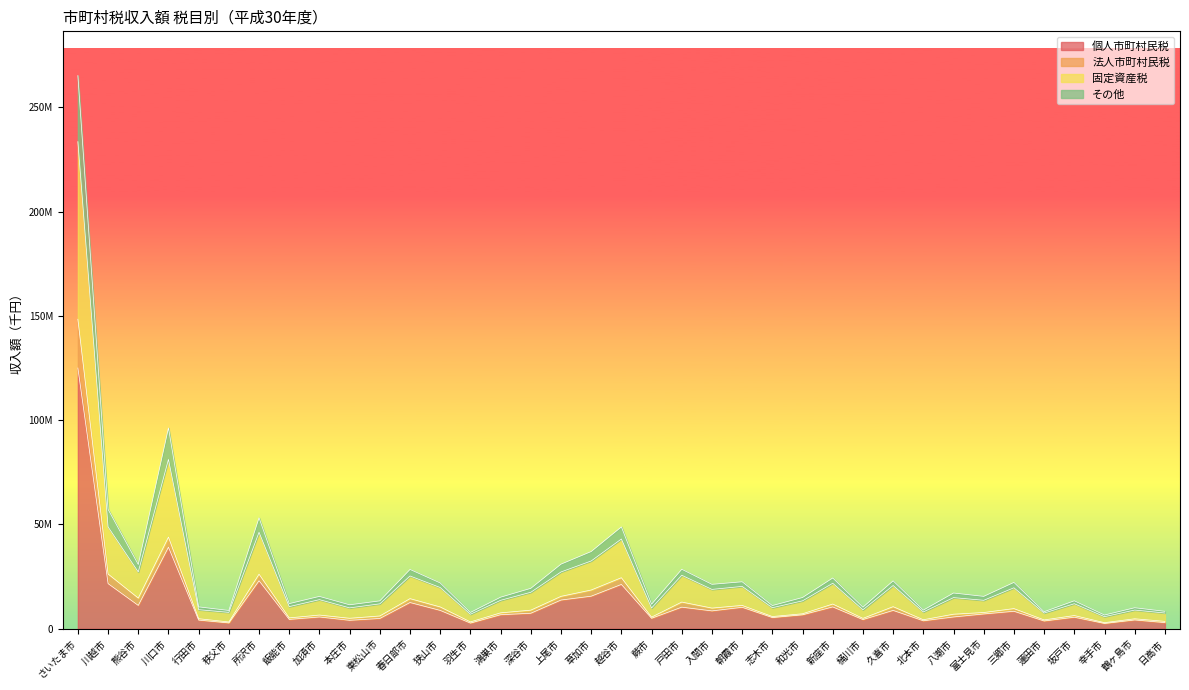

Which has a higher value, さいたま市 or 草加市?

さいたま市